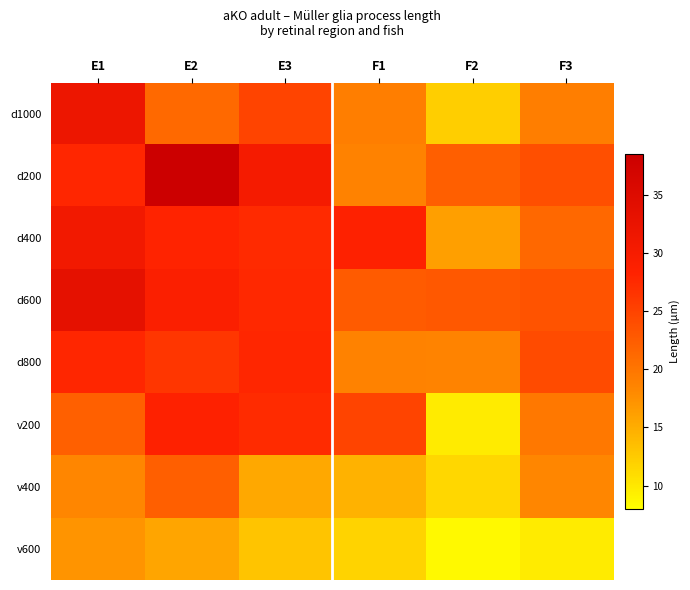

What is the maximum value shown in the chart?

38.3